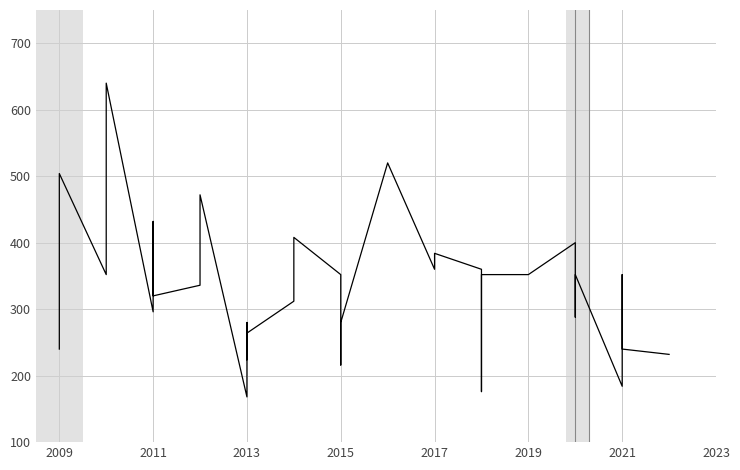

How many lines are shown in the chart?

1